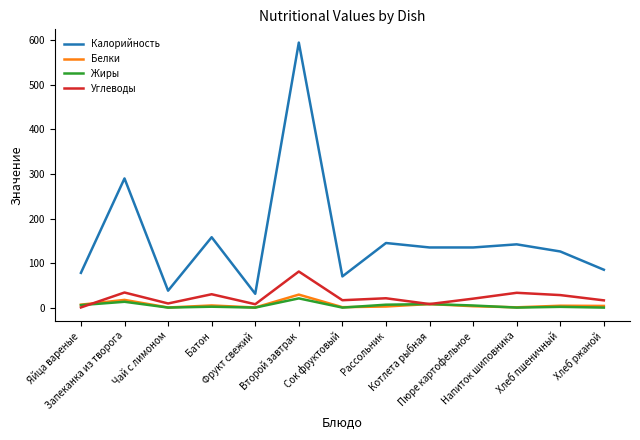

List the series in order of their peak value, highest first.

Калорийность, Углеводы, Белки, Жиры